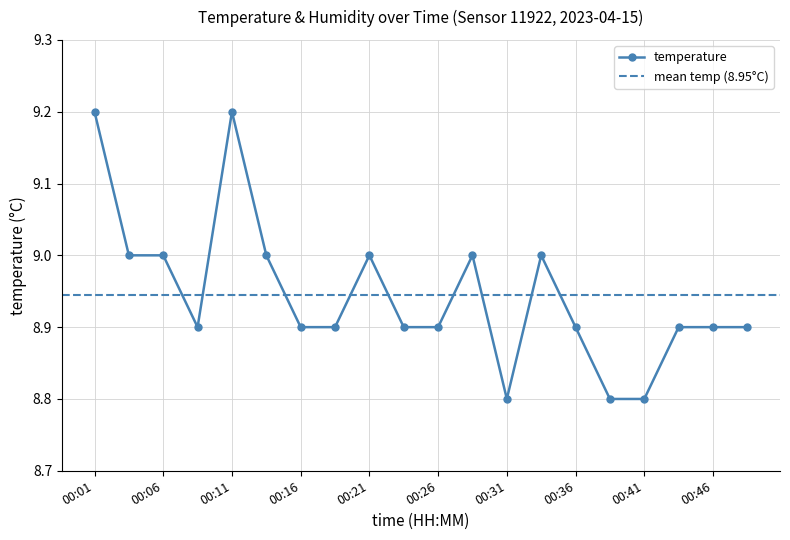

What is the maximum value shown in the chart?

9.2